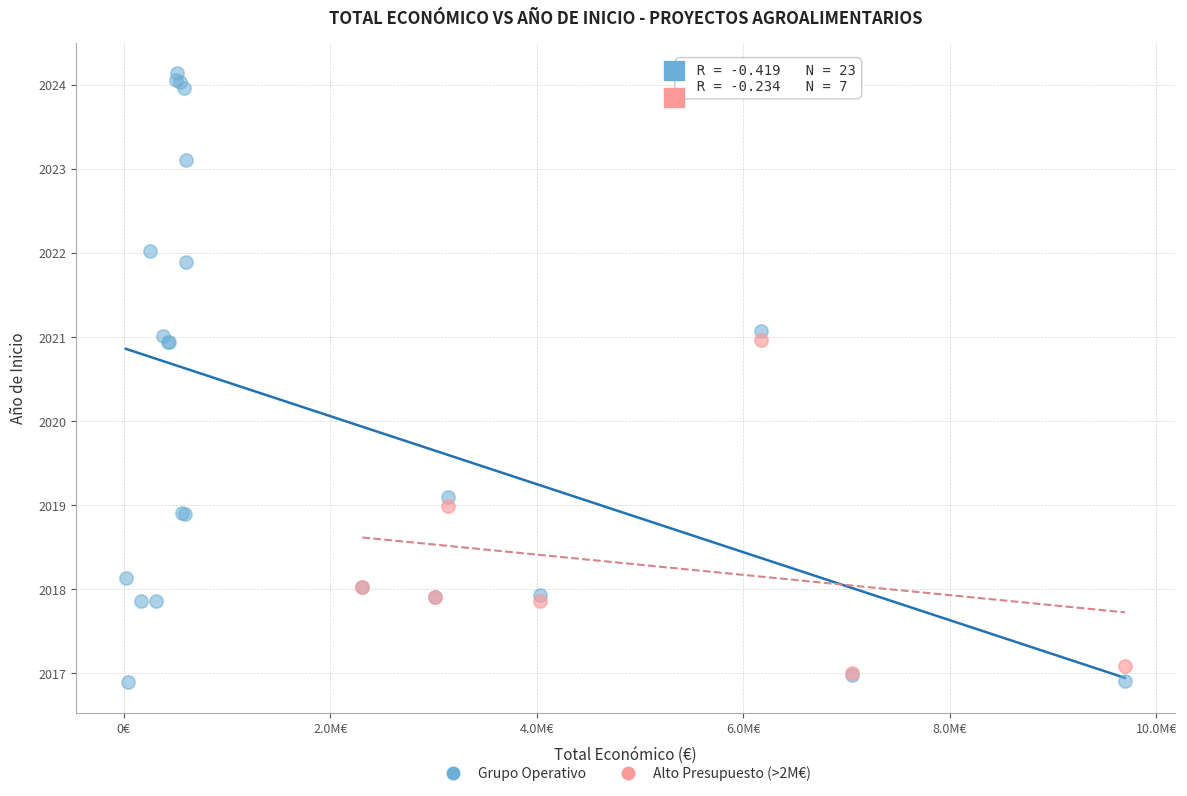

Which series reaches the maximum Y coordinate?

Grupo Operativo